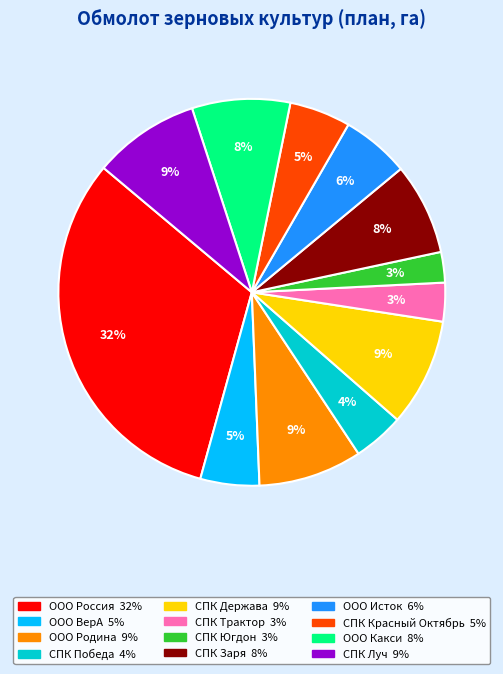

What is the largest slice in the pie chart?

ООО Россия